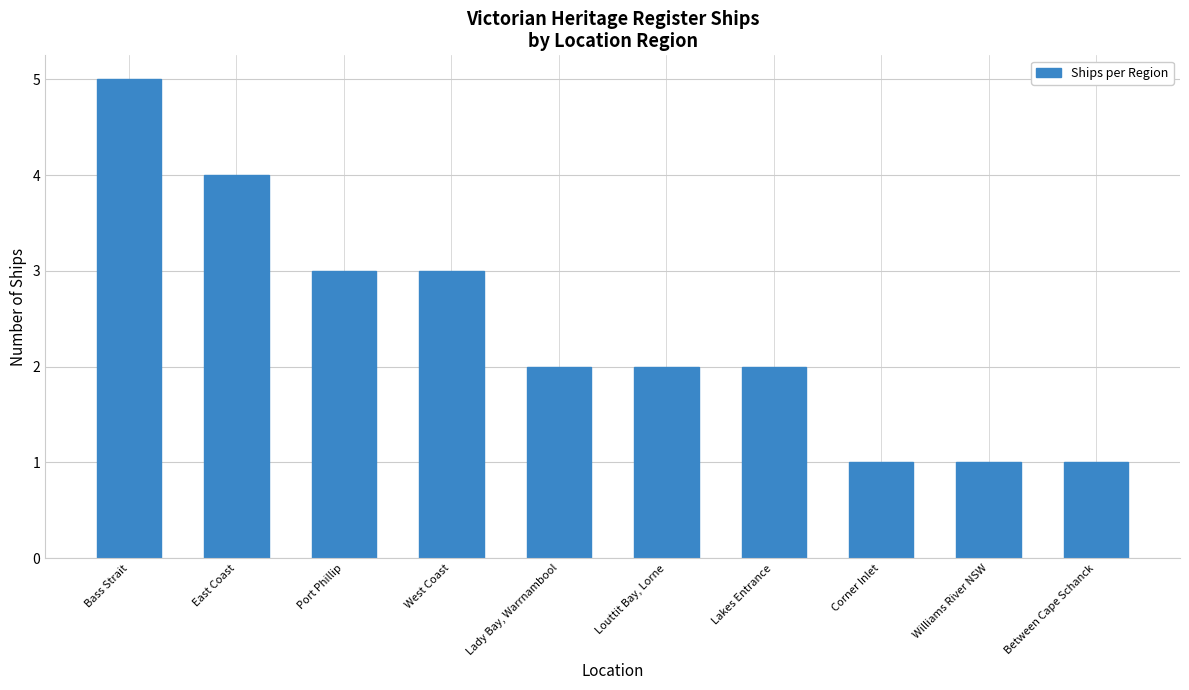

What is the label of the 9th bar from the left?

Williams River NSW